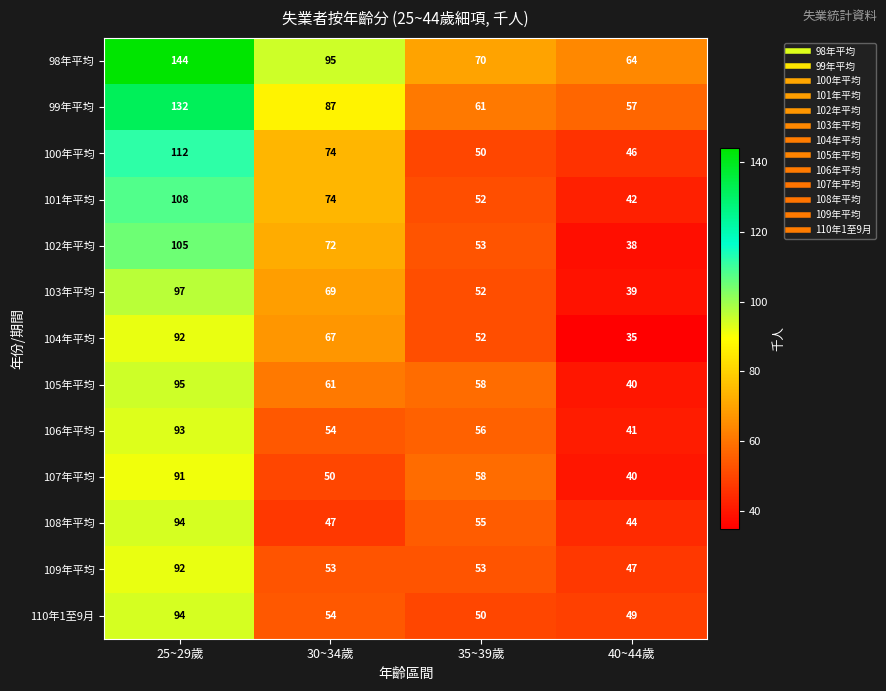

The 104年平均 series shows 35 at 40~44歲. True or false?

True